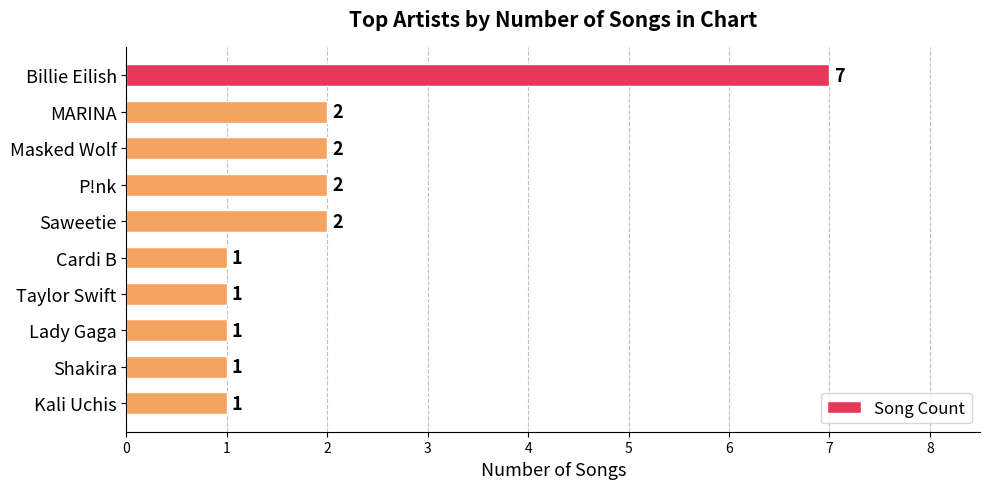

Reading top to bottom, list all the values displayed in this chart.

Billie Eilish=7	MARINA=2	Masked Wolf=2	P!nk=2	Saweetie=2	Cardi B=1	Taylor Swift=1	Lady Gaga=1	Shakira=1	Kali Uchis=1